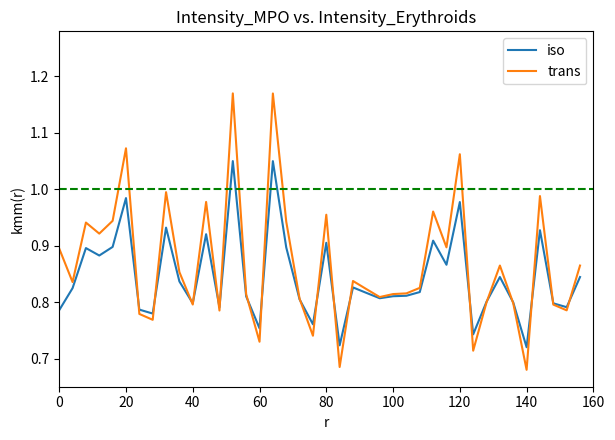

At how many categories does at least one series exceed 0?

40